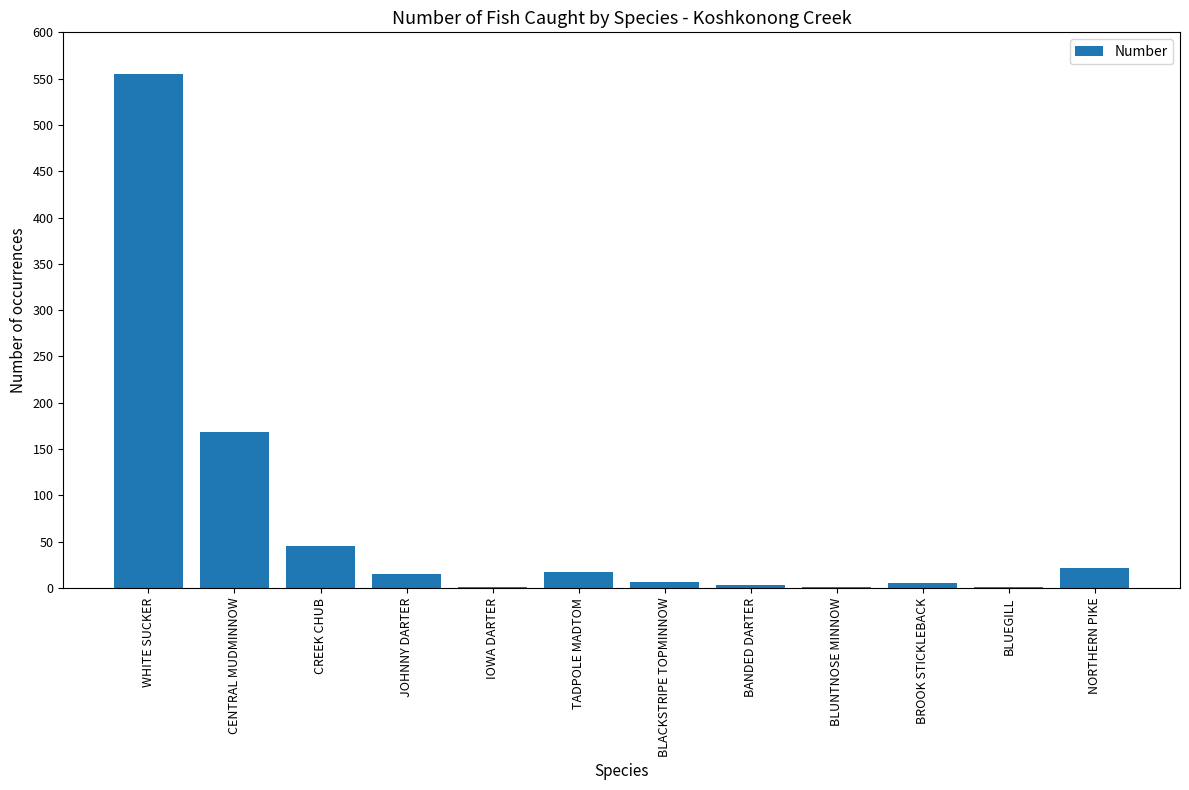

Where is the data nearest to the value 278?

CENTRAL MUDMINNOW